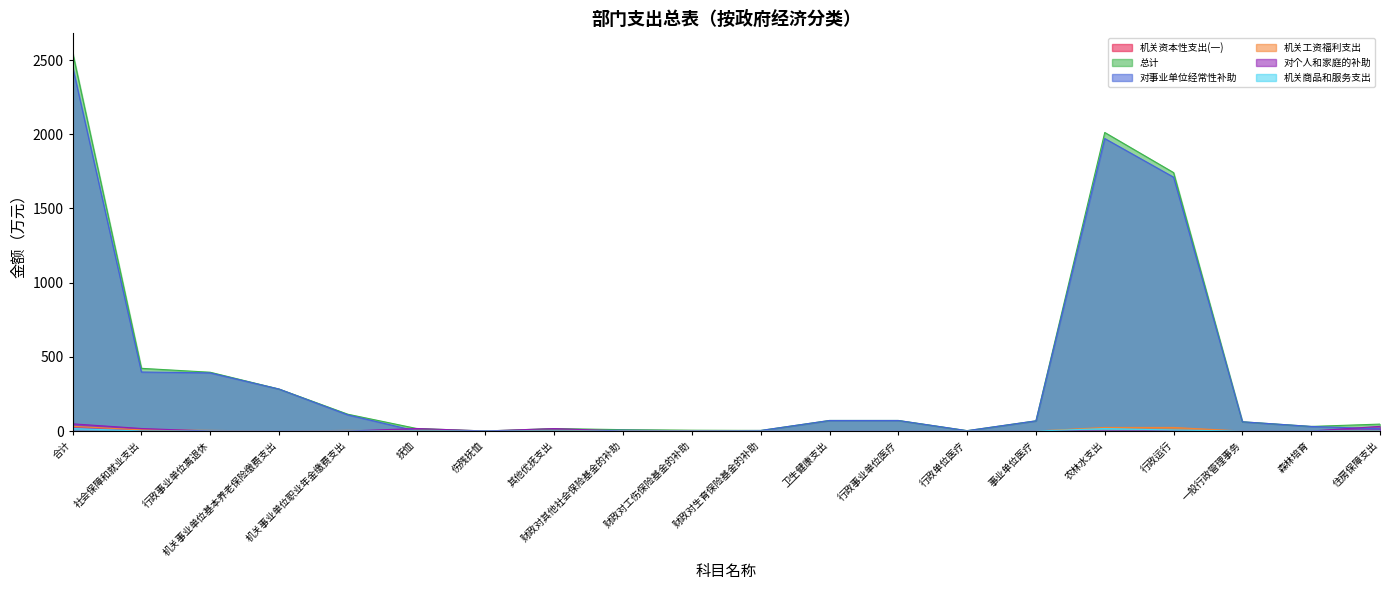

What is the total value across all series at 合计?

5105.3